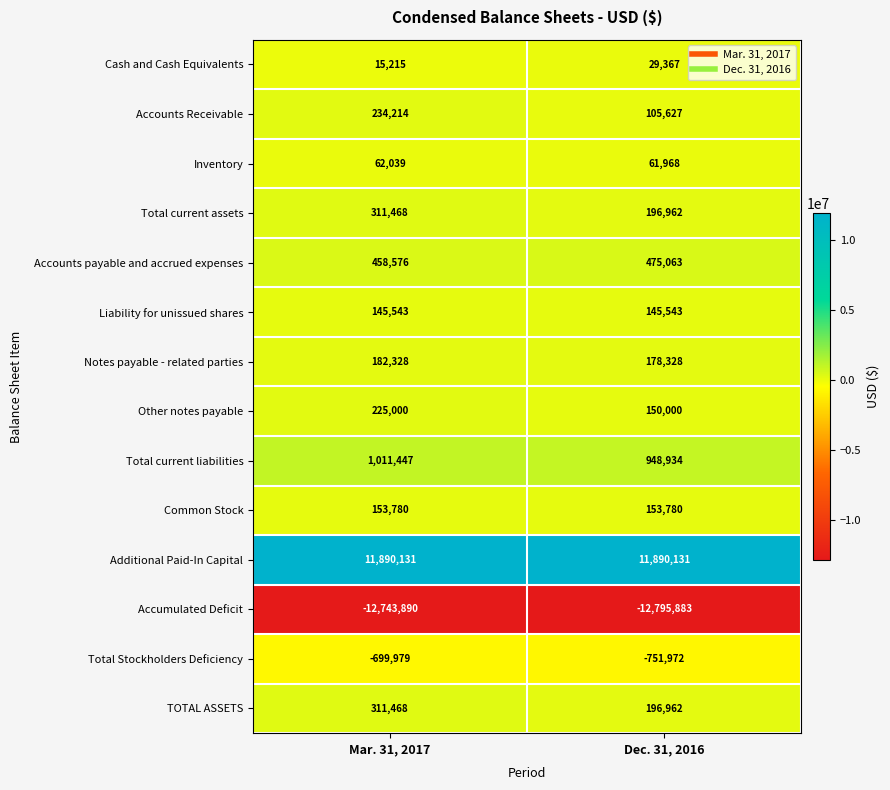

At which category is the sum across all series the highest?

Mar. 31, 2017